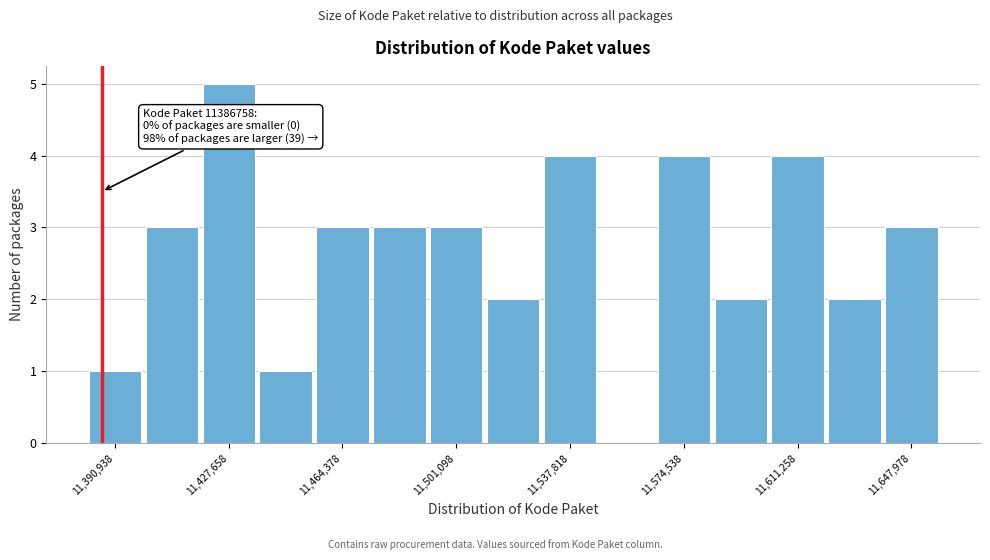

Read against the x-axis, roughly where is the centre of the tallest bar?

11430000